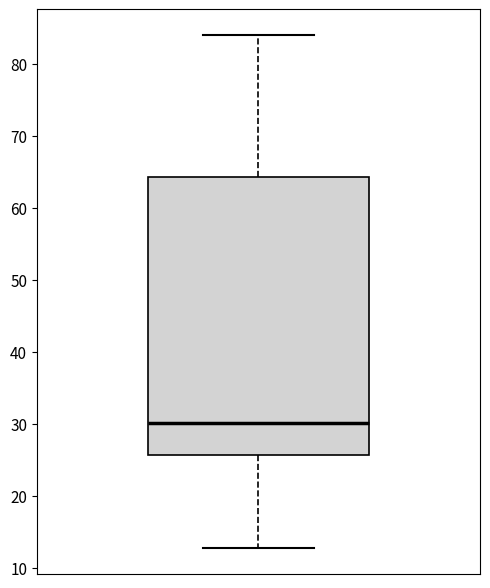

Transcribe this box plot: give where the median line is, the range the box spans, and where the two whiskers end, as read against the y-axis. The values are not printed on the chart, so give them approximately, as read against the axis.

median 30, box 26 to 64, whiskers 13 to 84